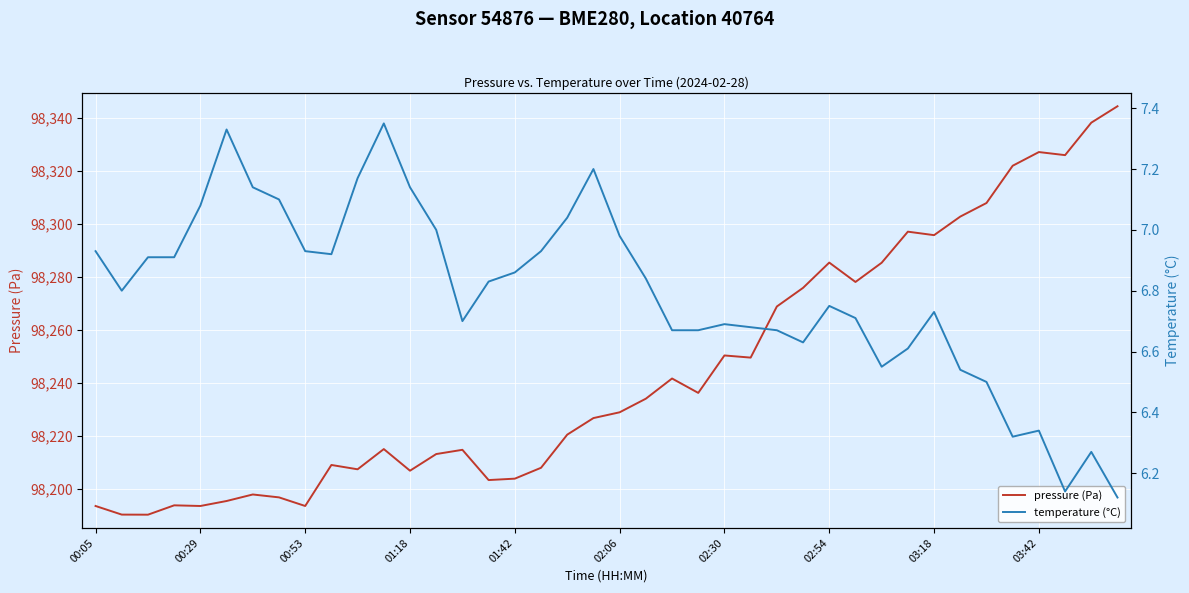

What is the minimum value for pressure (Pa)?

98190.2